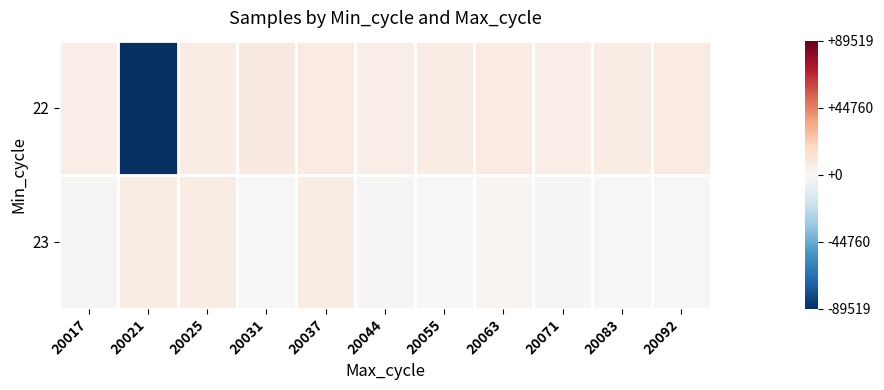

Between 20021 and 20037, which series saw the biggest shift?

22